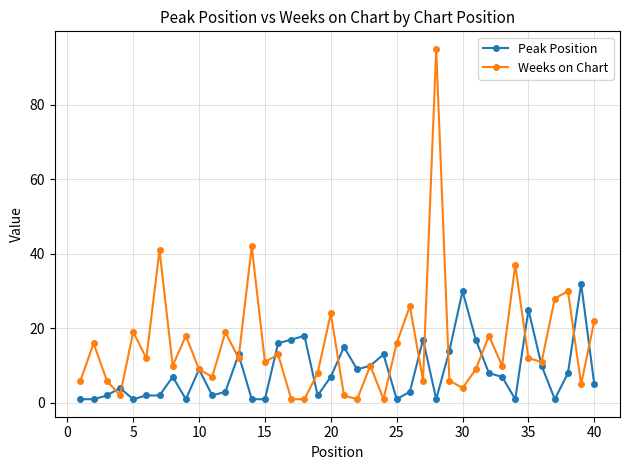

At how many categories does at least one series exceed 64?

1